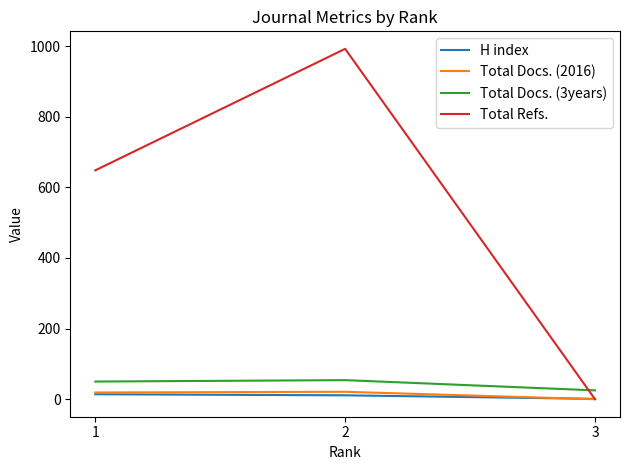

What is the difference between the H index values at 3 and 2?

10